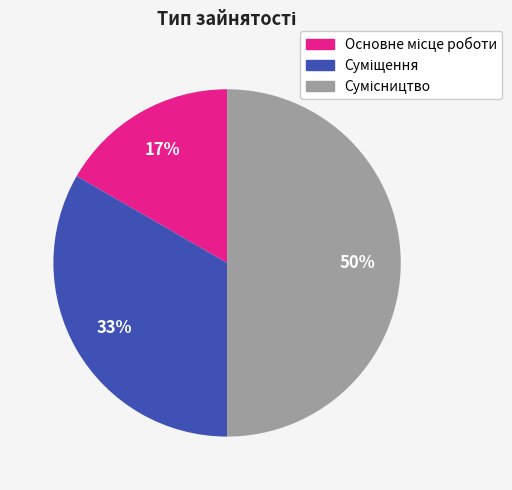

To the nearest percent, what is the average slice percentage?

33%